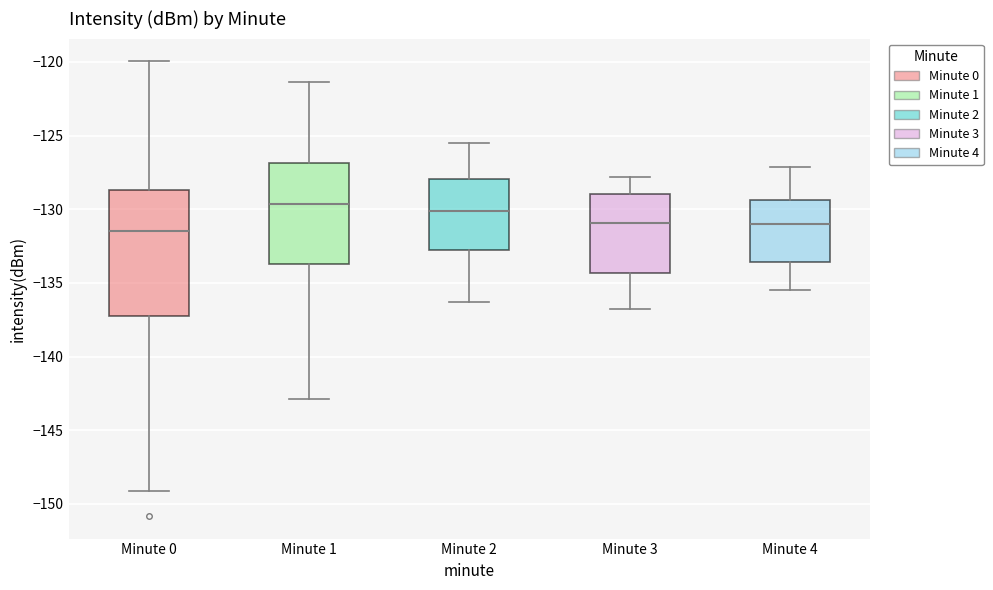

Where does the upper whisker of the box for Minute 2 end on the y-axis? The values are not printed on the chart, so give them approximately, as read against the axis.

-125.5